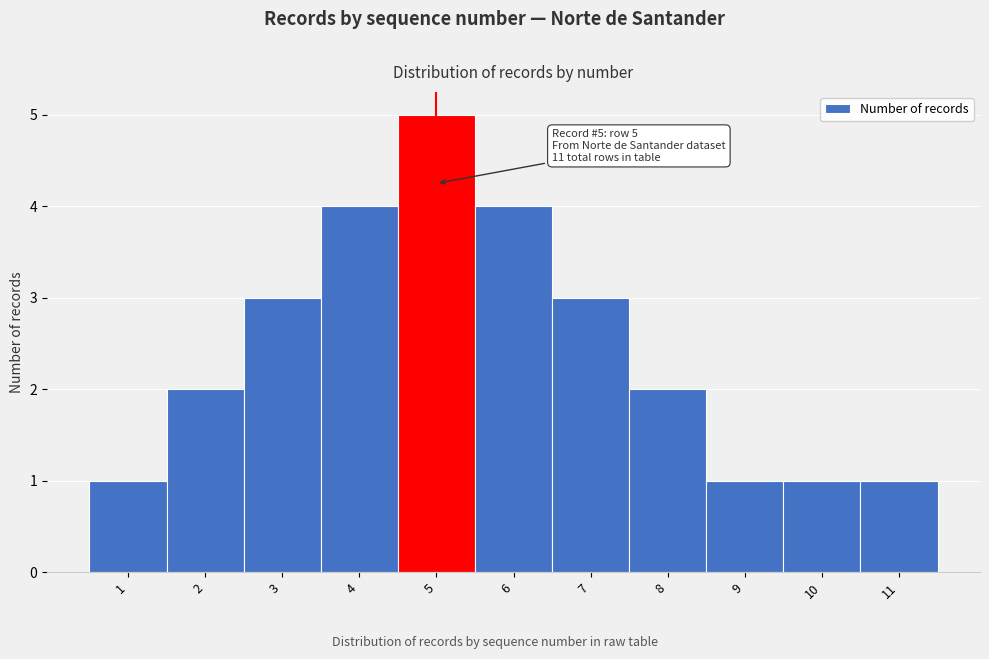

Which range on the x-axis has the tallest bar?

4.5 to 5.5